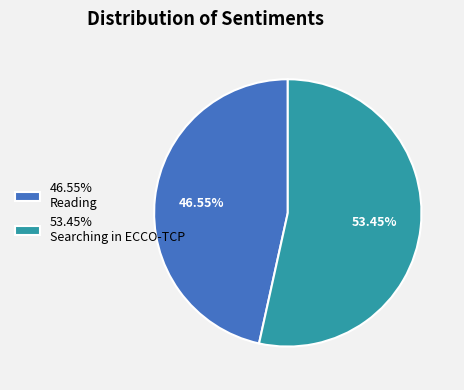

What is the ratio of the value at 53.45% Searching in ECCO-TCP to the value at 46.55% Reading?

1.1